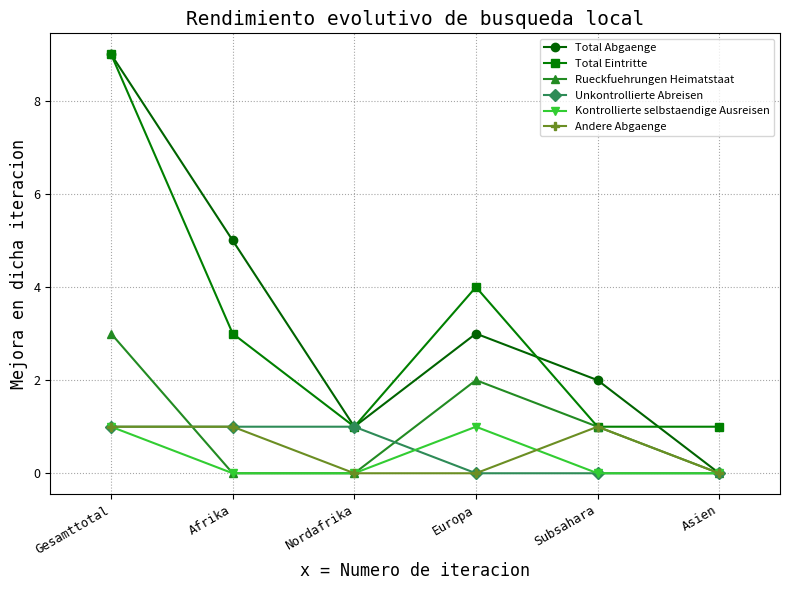

What is the highest value of the Andere Abgaenge series?

1